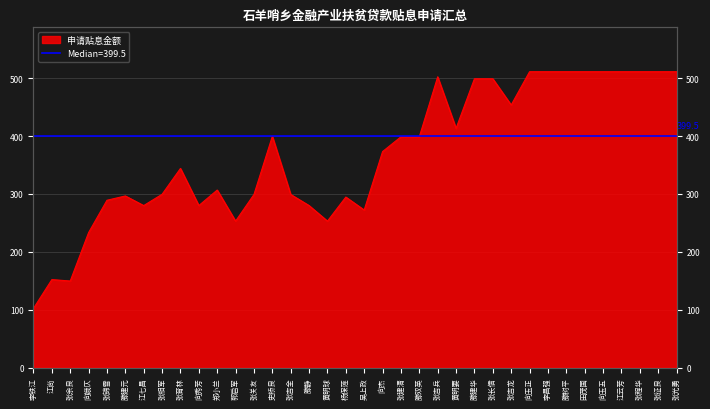

Where does the data first go above 373?

史桥良